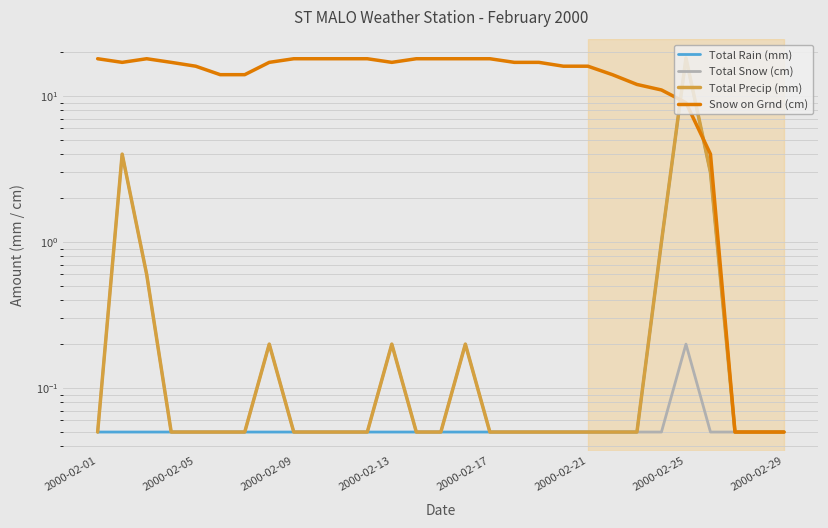

True or false: Total Snow (cm) has more than 0 interior local peaks.

True